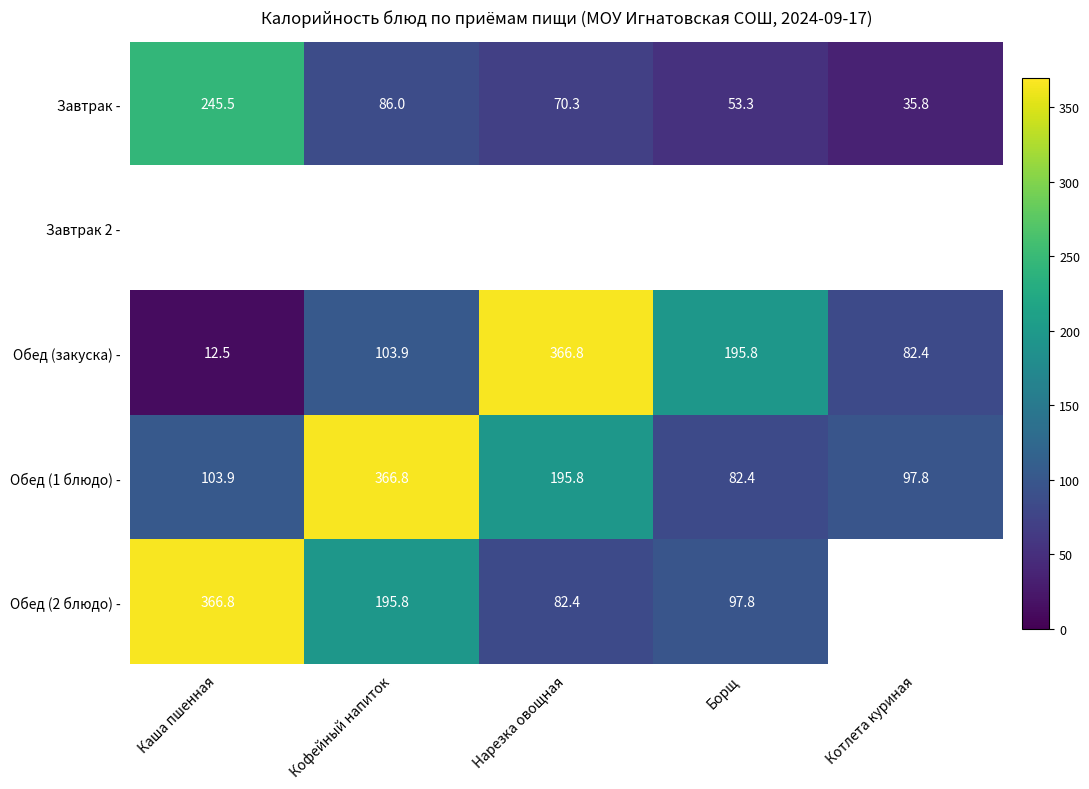

What is the approximate value of Обед (закуска) - at Каша пшенная?

12.5